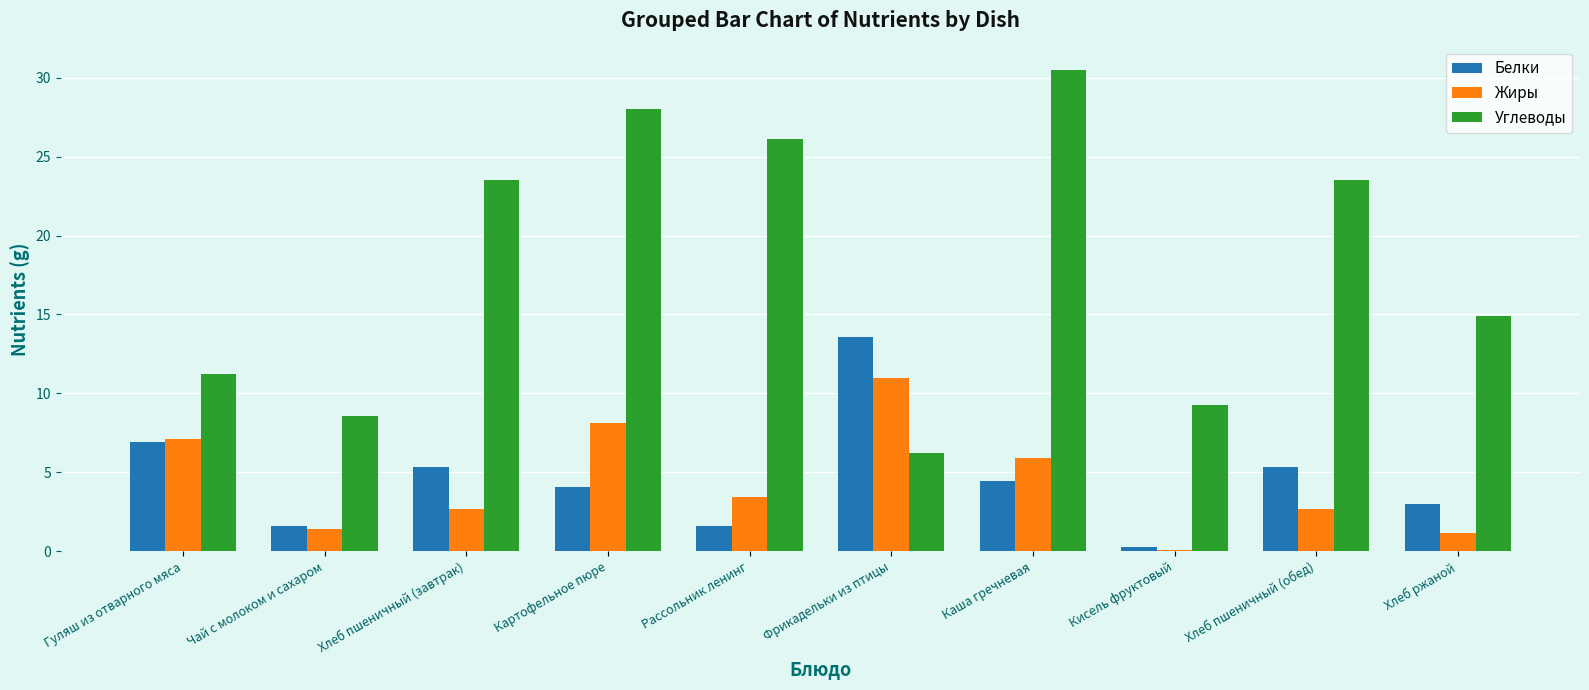

True or false: Углеводы has a value of 9.3 at Кисель фруктовый.

True